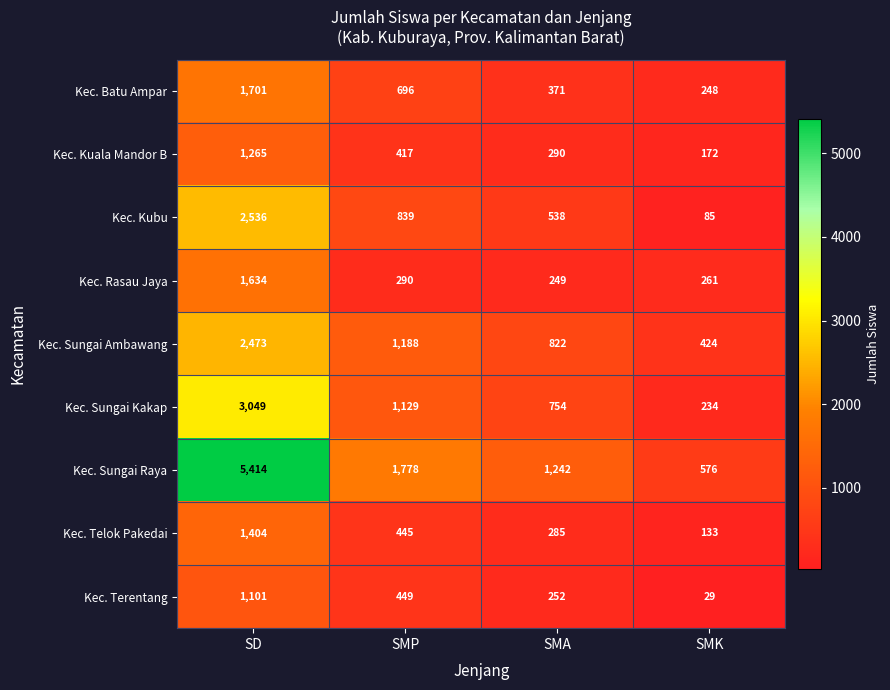

How many data points in Kec. Kubu are less than 839?

2